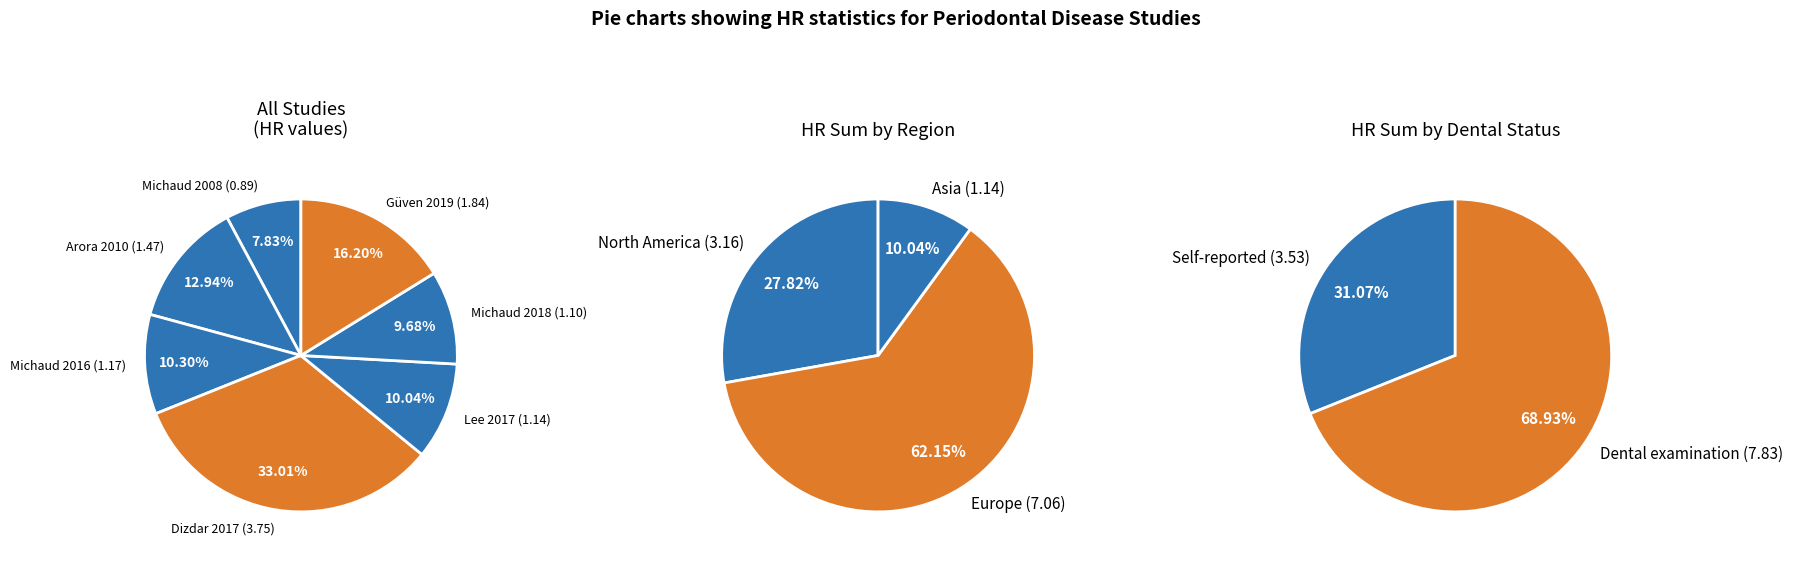

What percentage is the Michaud 2018 slice, to the nearest percent?

10%